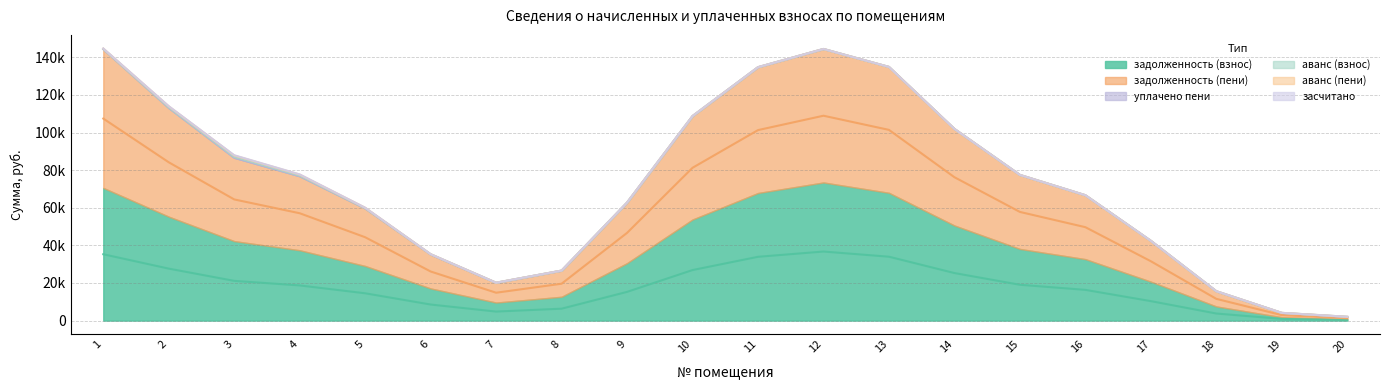

How many intersections are there between задолженность (пени) and аванс (взнос)?

2